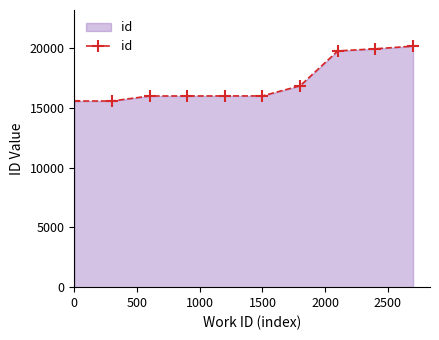

What is the smallest value displayed?

15556